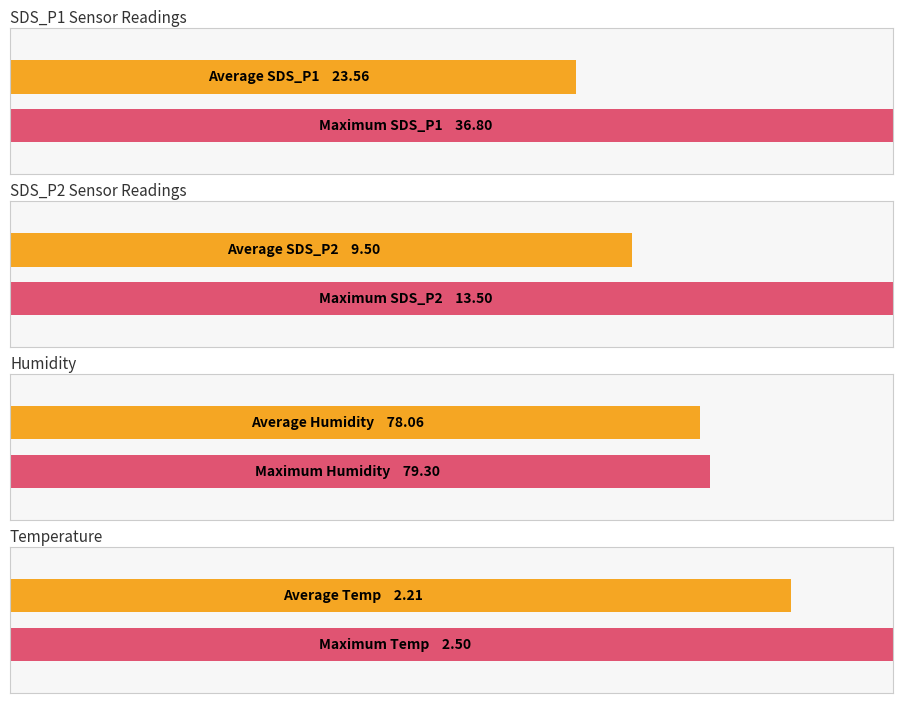

Which series has the largest range (max minus min)?

SDS_P1